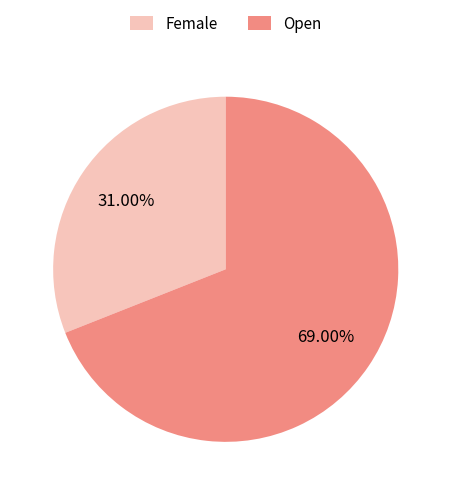

How many slices are in this pie chart?

2